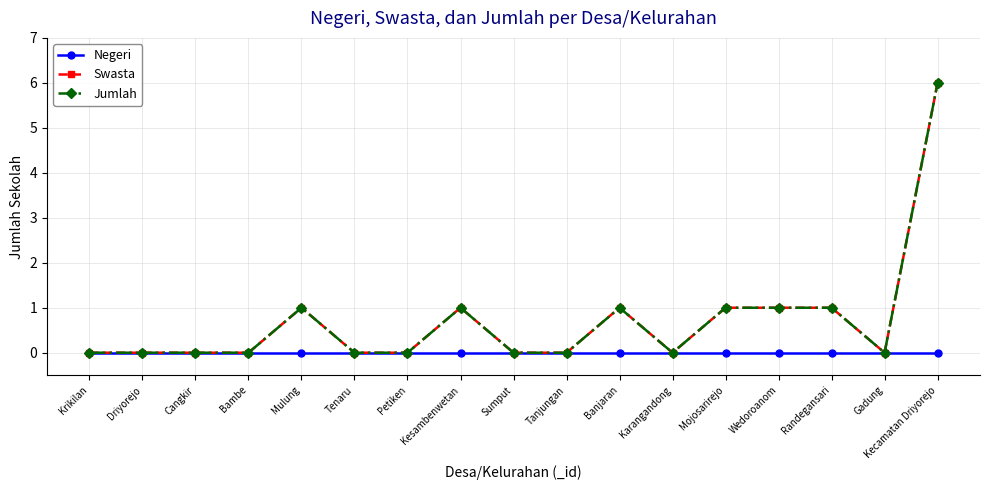

Which category has the highest value in the Swasta series?

Kecamatan Driyorejo